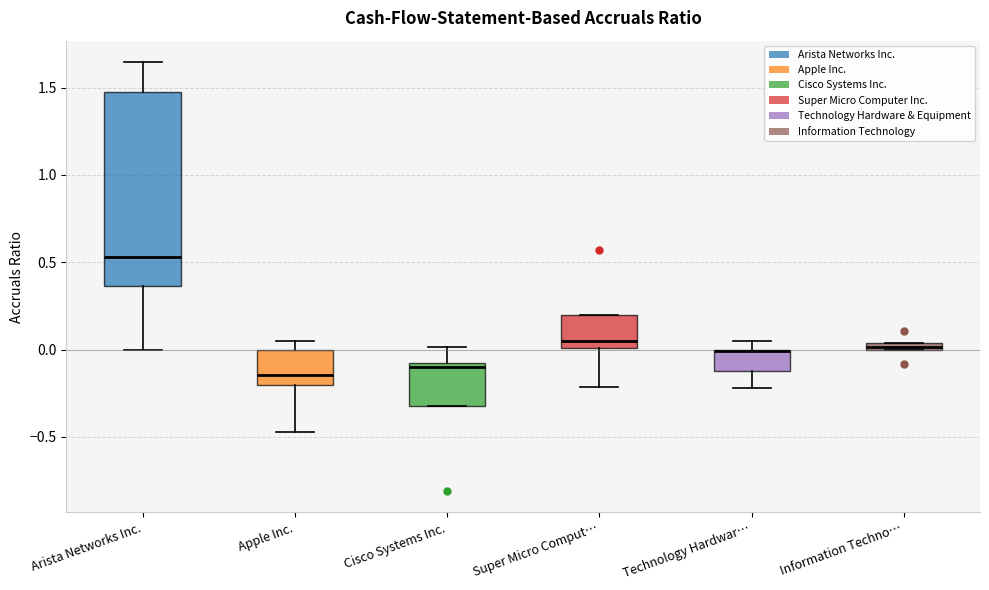

Comparing the boxes themselves (not the whiskers), which one is the tallest?

Arista Networks Inc.